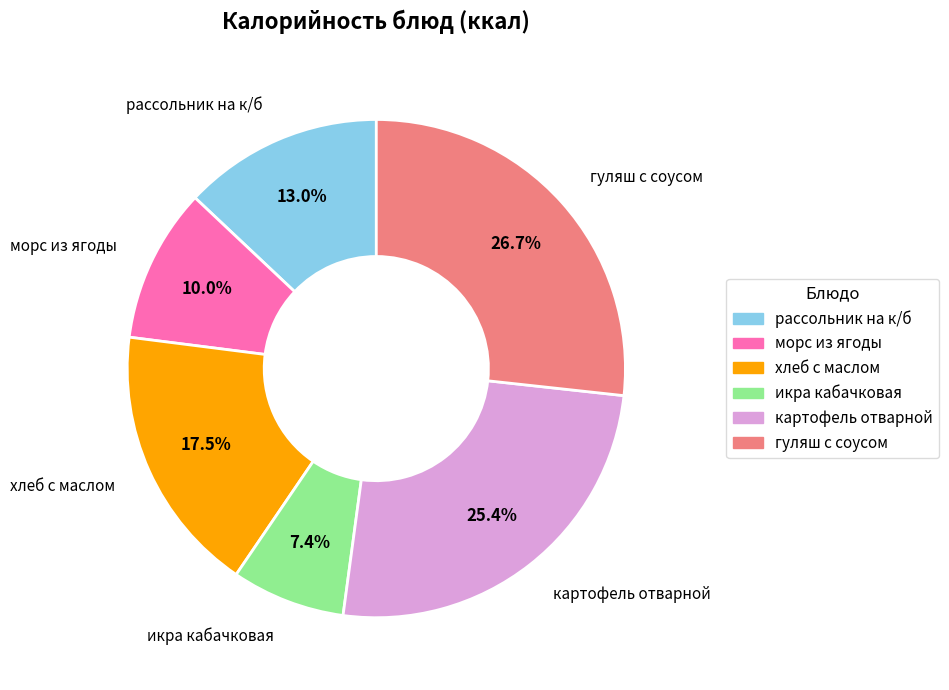

To the nearest percent, what portion does икра кабачковая represent?

7%